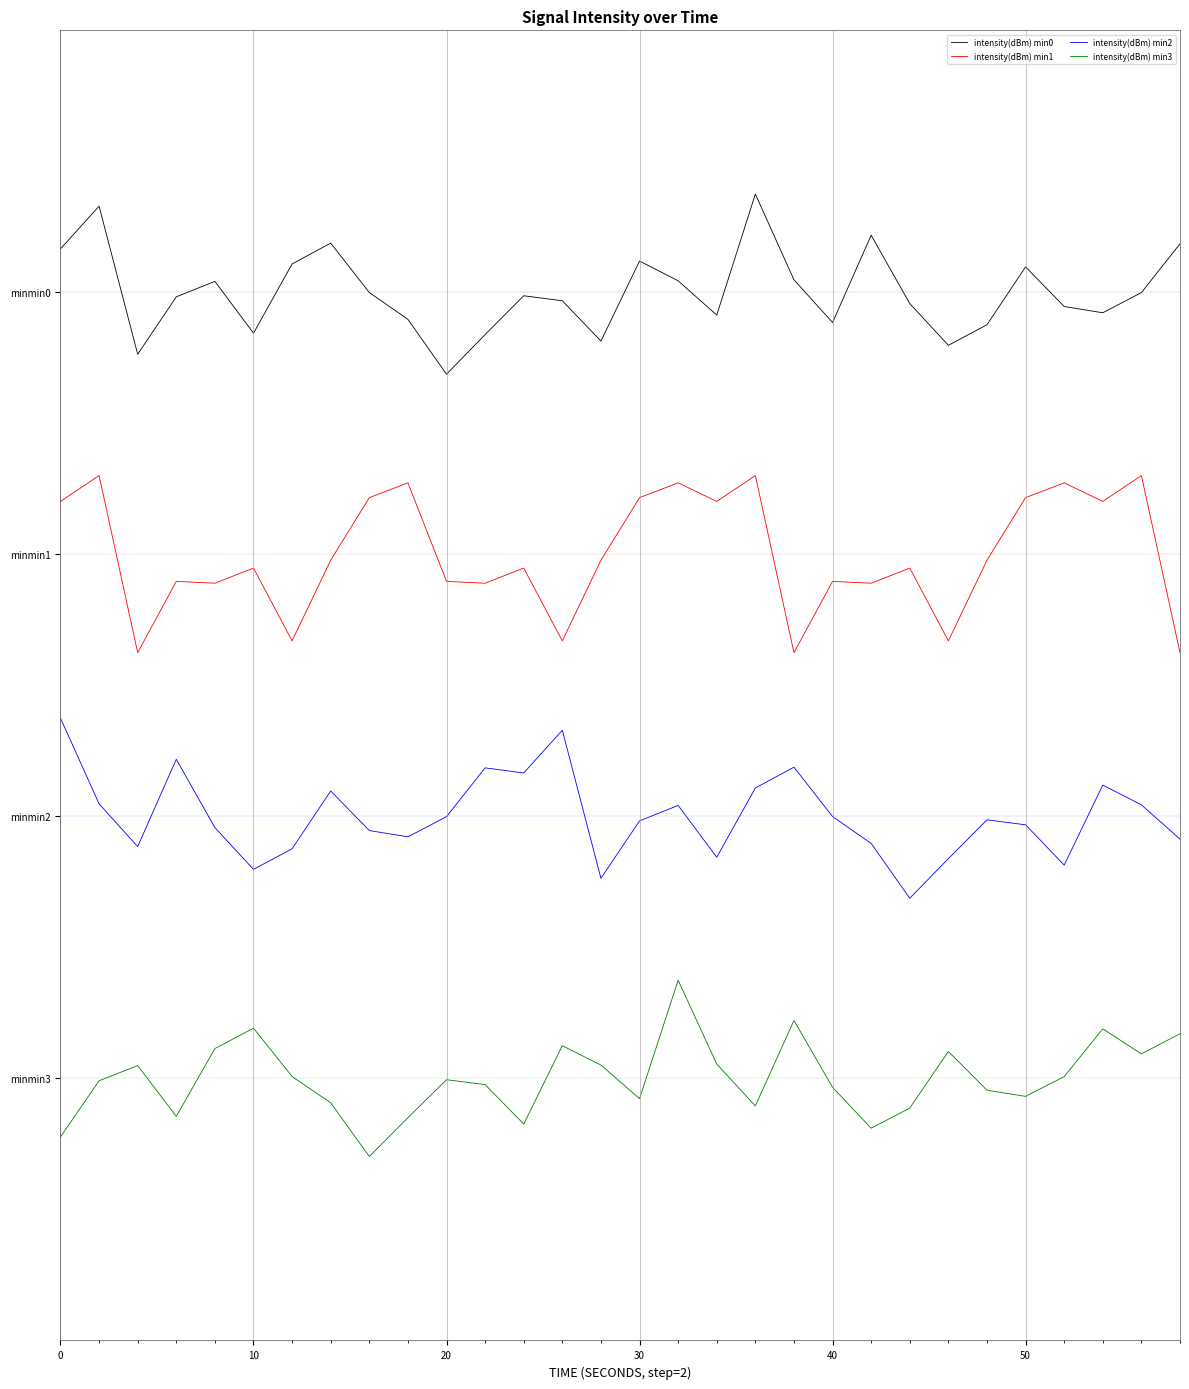

Does the chart display data point markers on the line(s)?

No